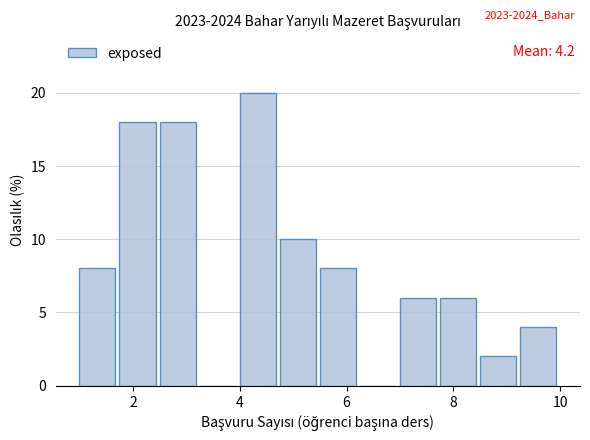

Read against the x-axis, roughly where is the centre of the tallest bar?

4.4